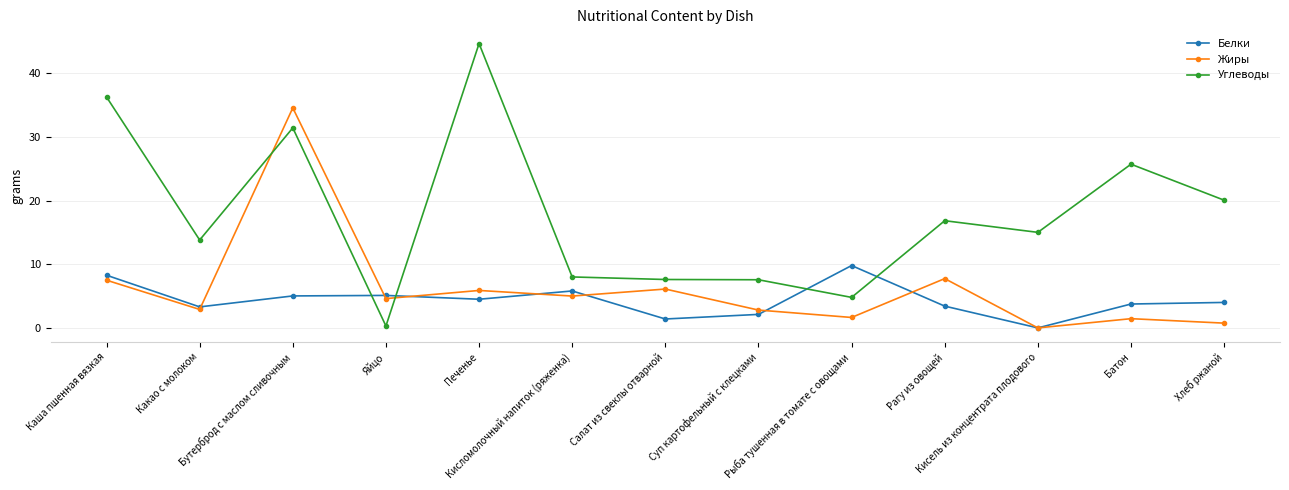

What is the total value across all series at Какао с молоком?

20.0